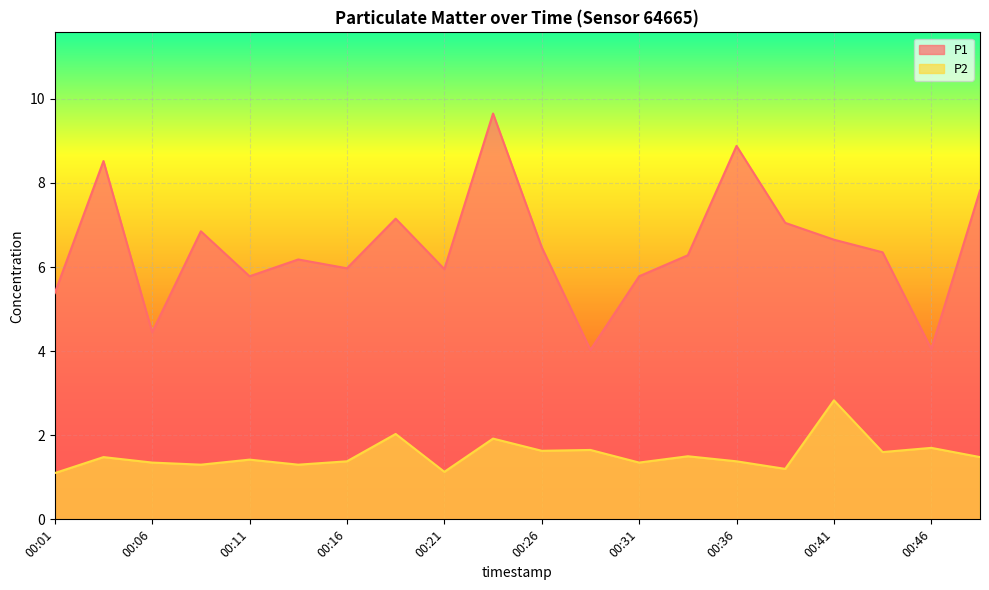

True or false: P2 and P1 cross at least once.

False